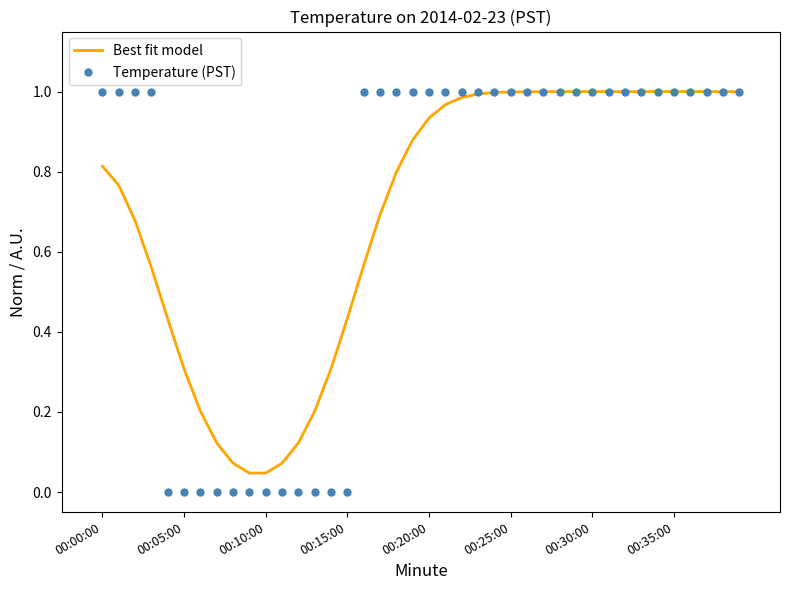

Reading left to right, list all the values displayed in this chart.

1	1	1	1	0	0	0	0	0	0	0	0	0	0	0	0	1	1	1	1	1	1	1	1	1	1	1	1	1	1	1	1	1	1	1	1	1	1	1	1